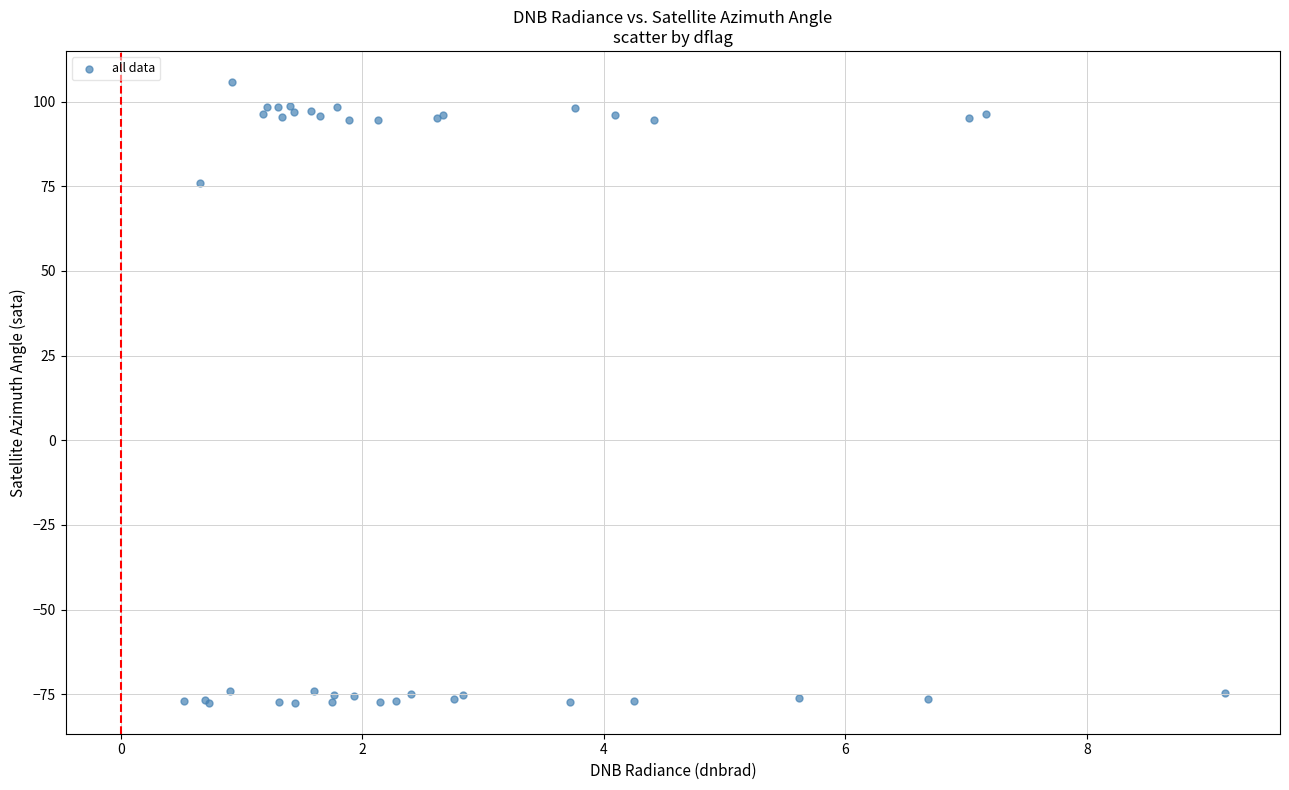

What Y value in the scatter plot is closest to 14?

75.9